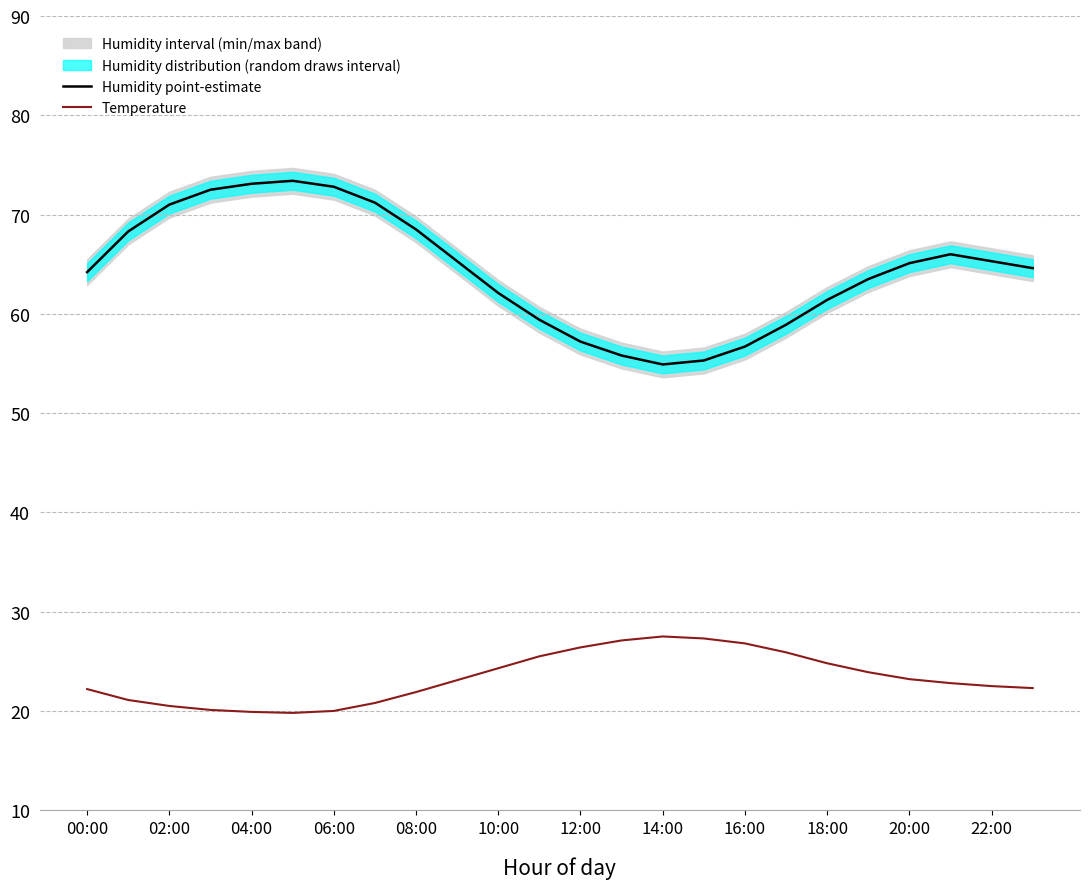

What is the average value of the Temperature series?

23.3